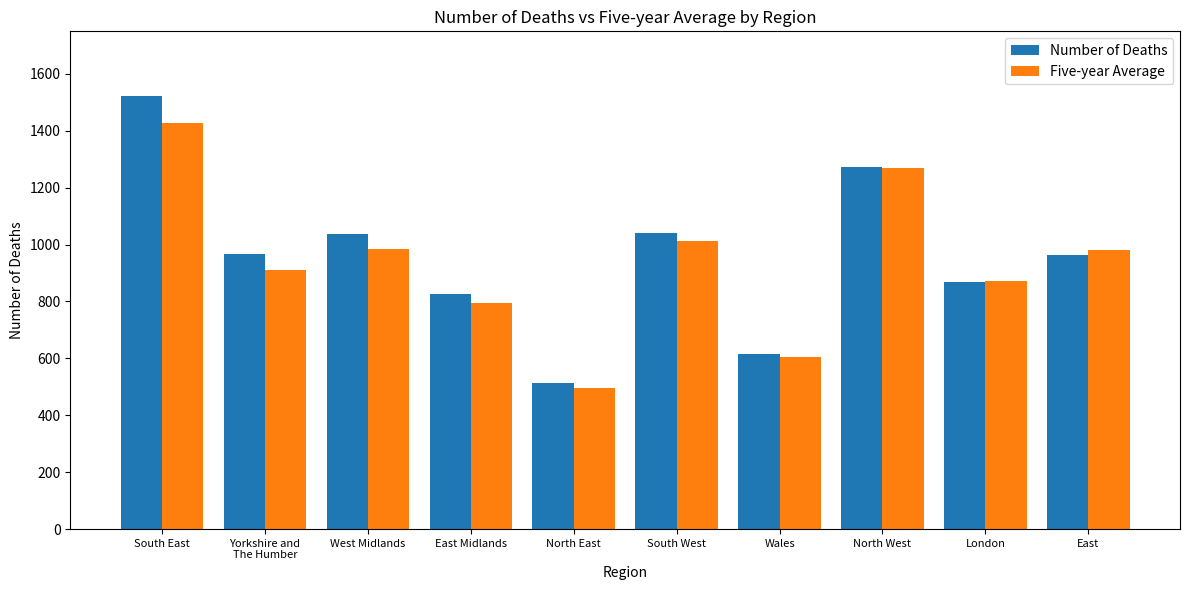

What is the value of the Five-year Average bar at the 10th from the left?

980